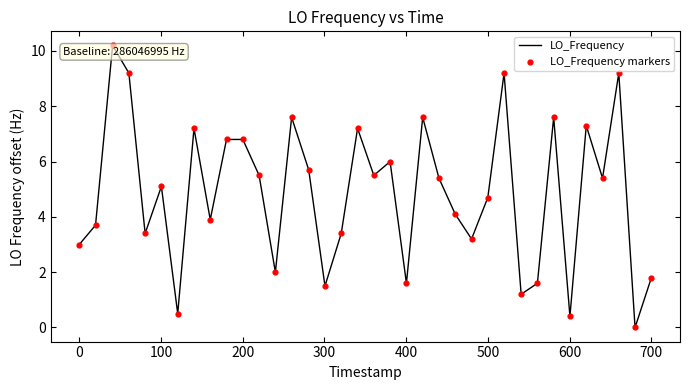

What is the difference between the maximum and minimum values?

10.2